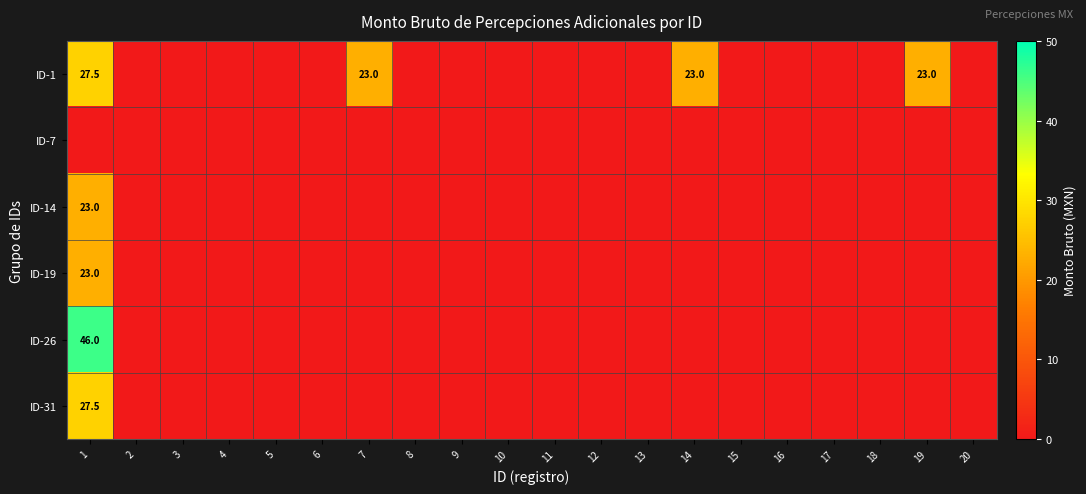

List the series in order of their peak value, highest first.

ID-26, ID-1, ID-31, ID-14, ID-19, ID-7